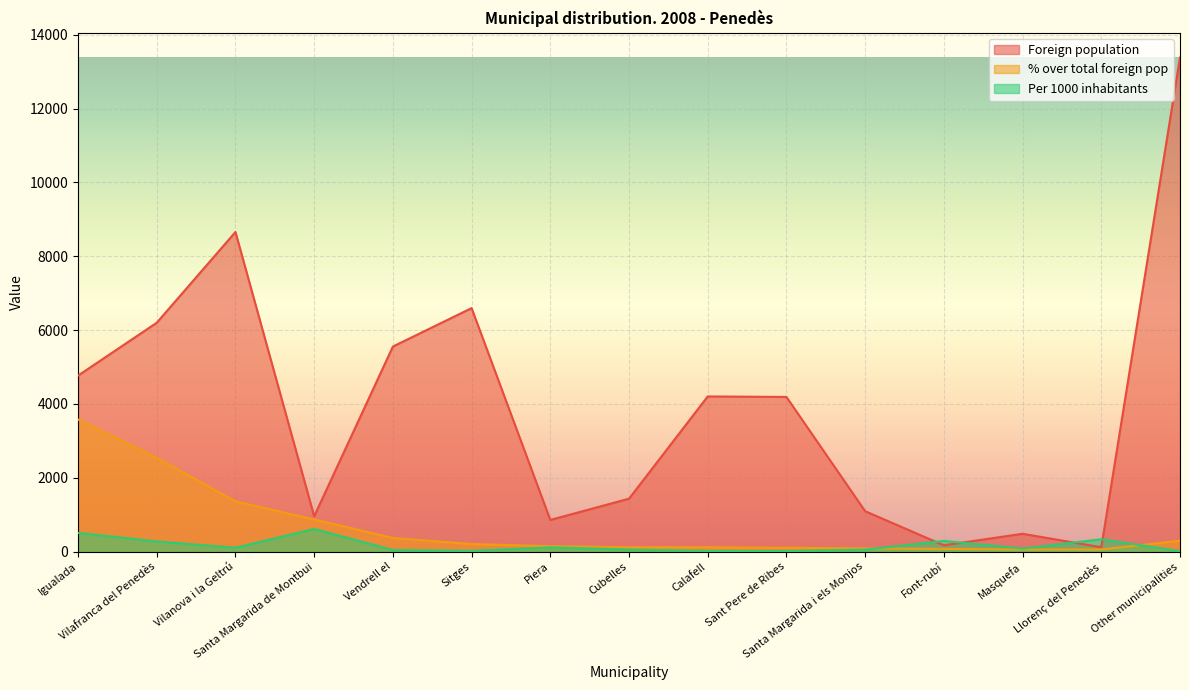

At which label does % over total foreign pop first exceed 148?

Igualada